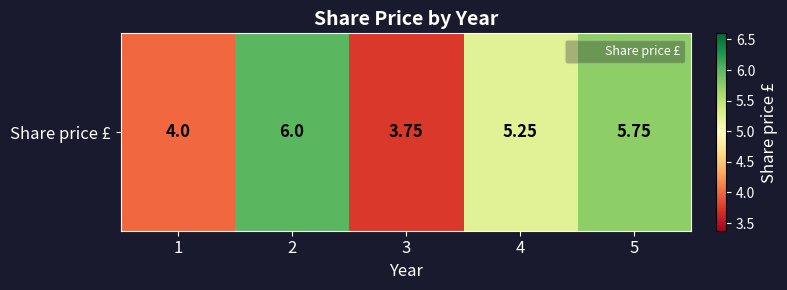

Approximately how many times larger is the value at 2 compared to 1?

1.5